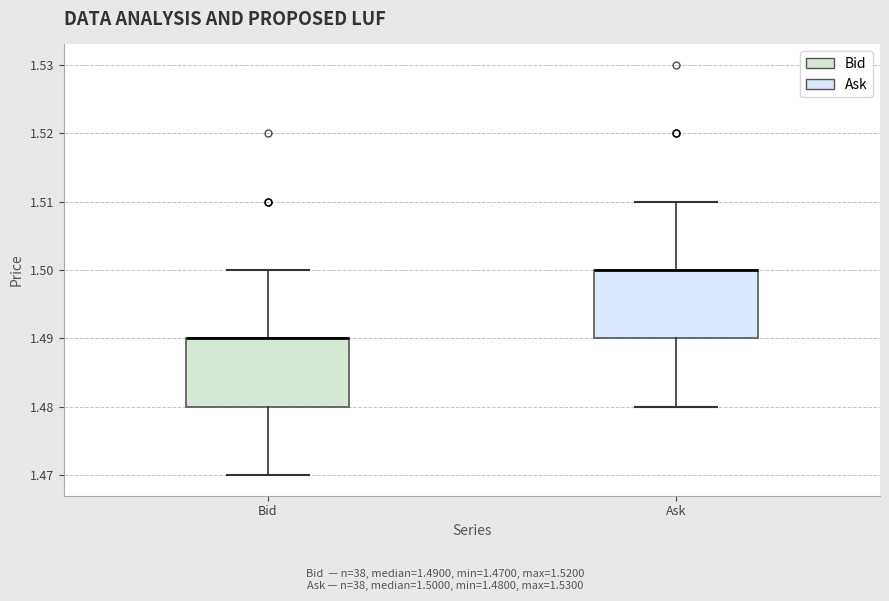

Reading left to right, transcribe this box plot: for each box, give where its median line is, the range the box spans, and where its two whiskers end, as read against the y-axis. The values are not printed on the chart, so give them approximately, as read against the axis.

Bid: median 1.49 (drawn on the box's upper edge), box 1.48 to 1.49, whiskers 1.47 to 1.50
Ask: median 1.50 (drawn on the box's upper edge), box 1.49 to 1.50, whiskers 1.48 to 1.51